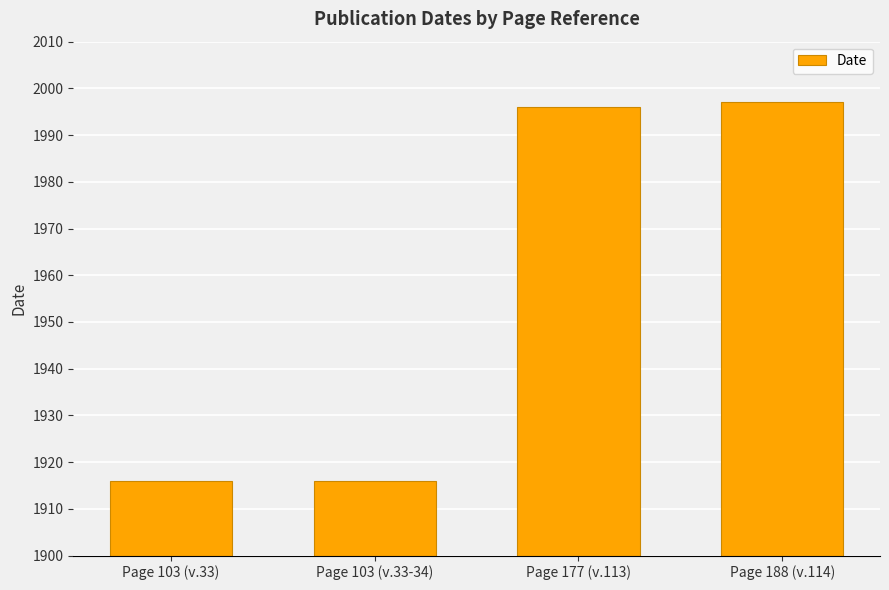

What is the sum of the values at Page 177 (v.113) and Page 188 (v.114)?

3993